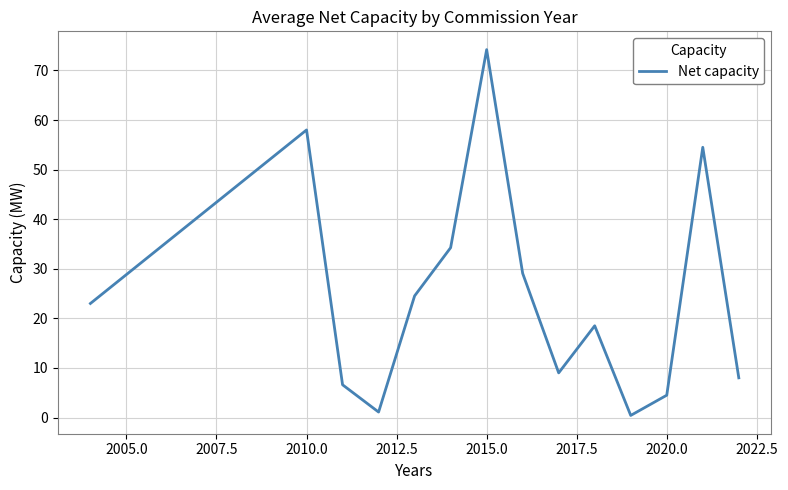

What is the maximum value shown in the chart?

74.2